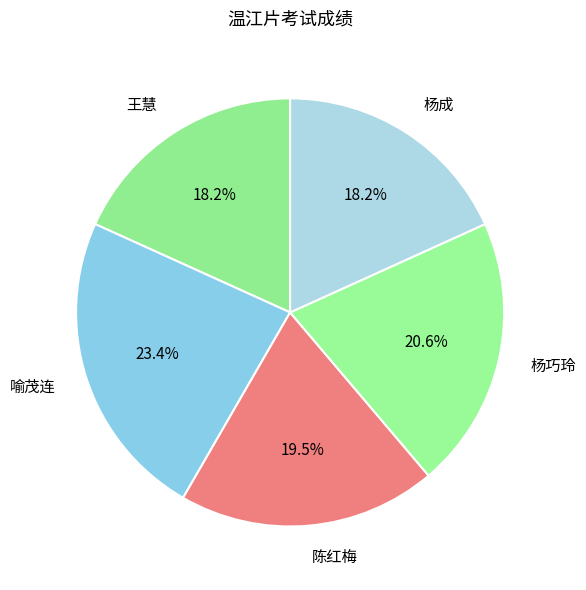

Is it true that 杨巧玲 is 21% of the pie?

True